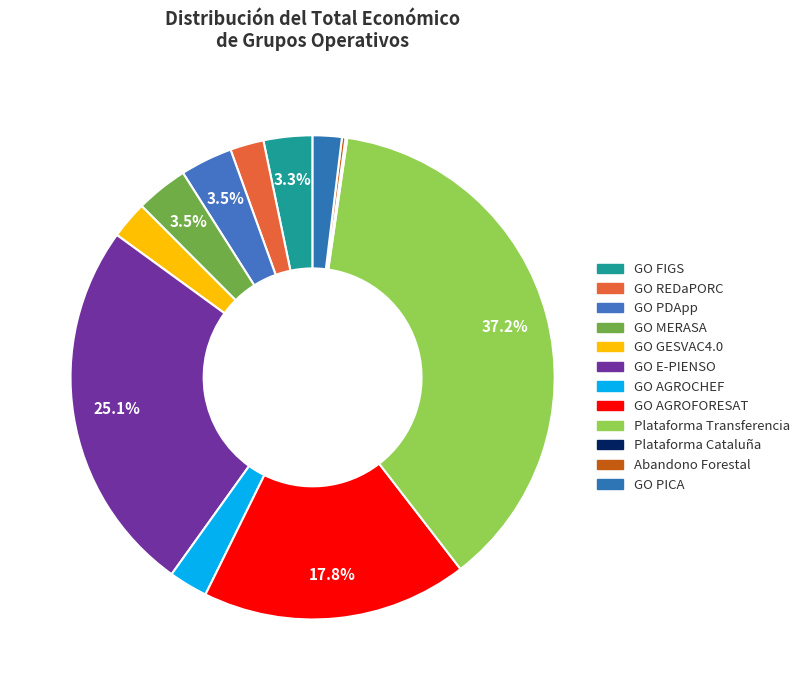

True or false: GO PICA accounts for 12% of the total.

False